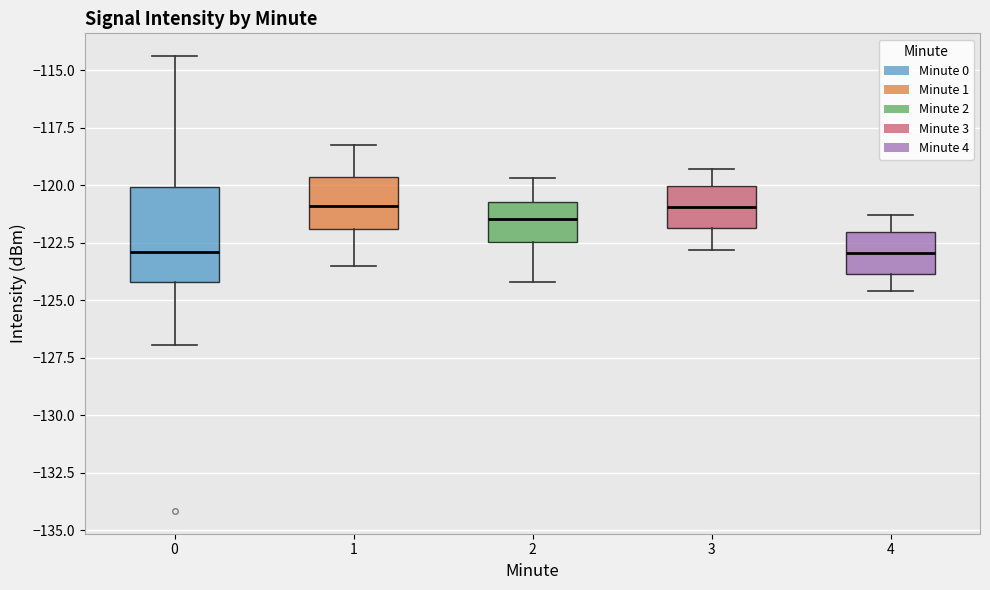

Reading left to right, transcribe this box plot: for each box, give where its median line is, the range the box spans, and where its two whiskers end, as read against the y-axis. The values are not printed on the chart, so give them approximately, as read against the axis.

0: median -123.0, box -124.0 to -120.0, whiskers -127.0 to -114.5
1: median -121.0, box -122.0 to -119.5, whiskers -123.5 to -118.5
2: median -121.5, box -122.5 to -120.5, whiskers -124.0 to -119.5
3: median -121.0, box -122.0 to -120.0, whiskers -123.0 to -119.5
4: median -123.0, box -124.0 to -122.0, whiskers -124.5 to -121.5